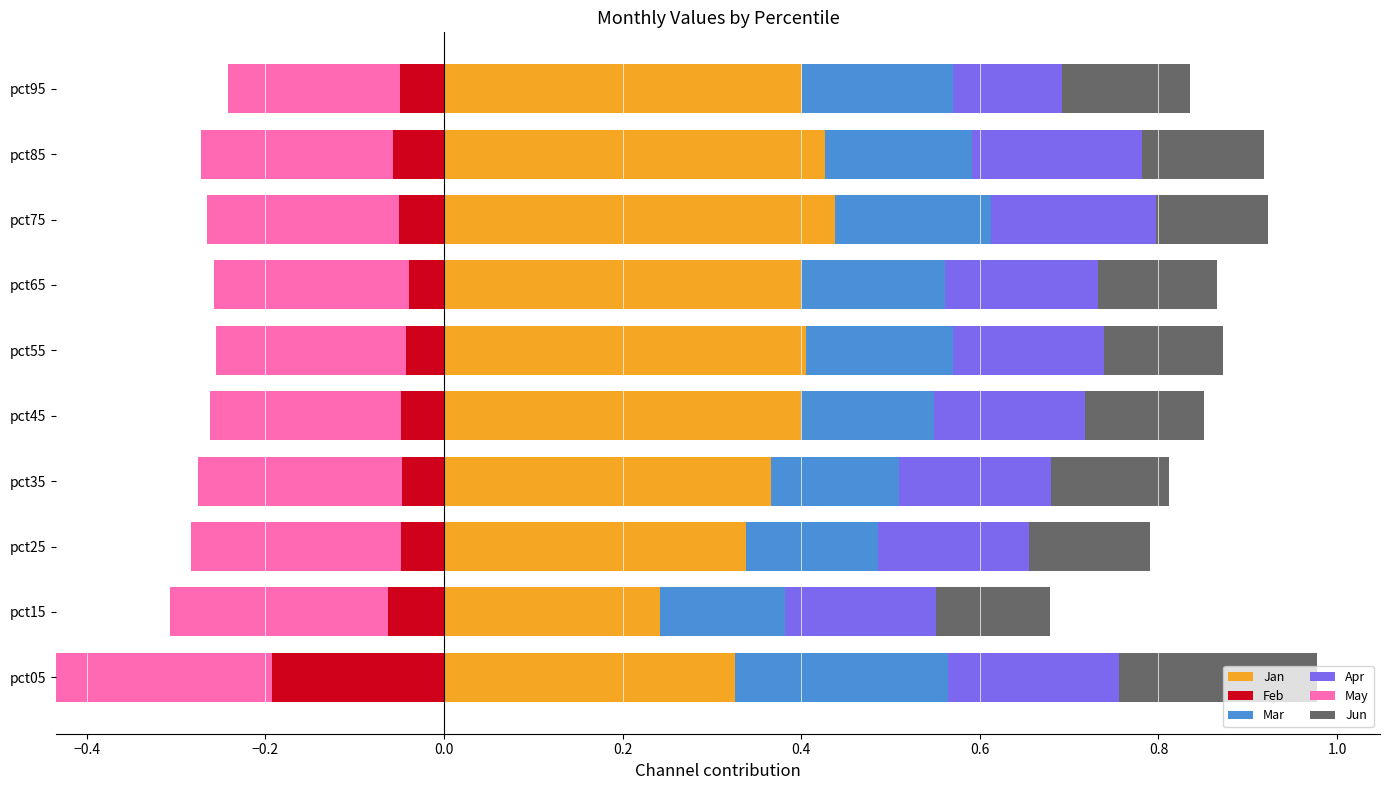

What is the average value of the Jun series?

0.1